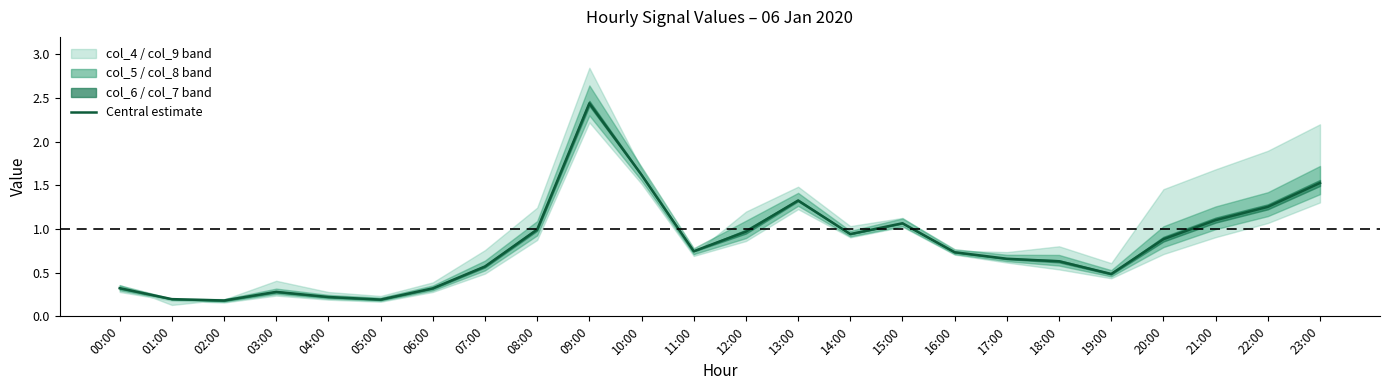

True or false: the data has more than 2 interior local peaks.

True